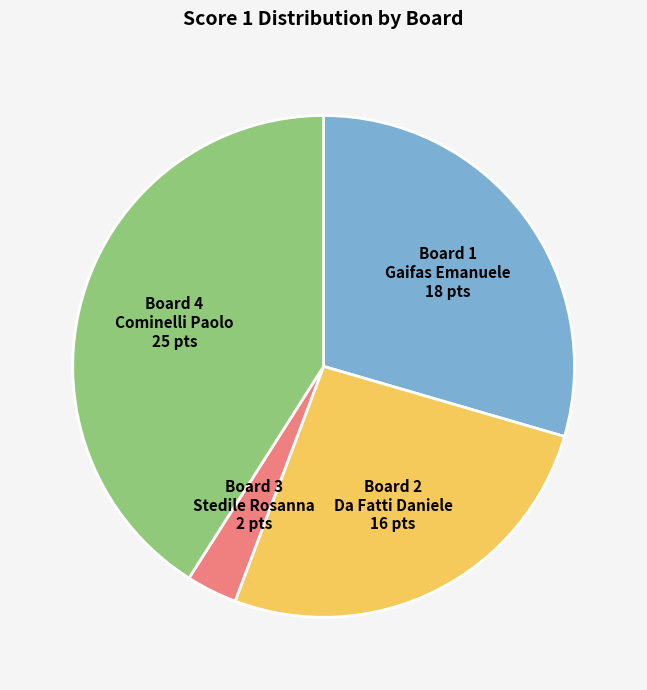

Which category has the biggest portion of the pie?

Board 4 Cominelli Paolo